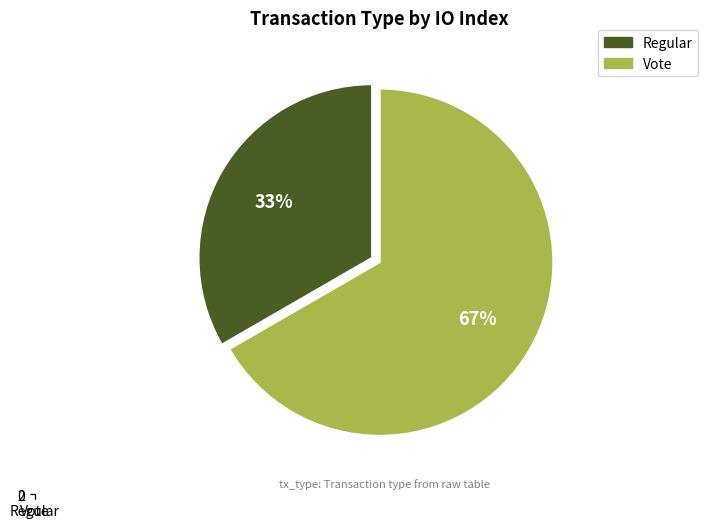

To the nearest percent, what is the average slice percentage?

50%